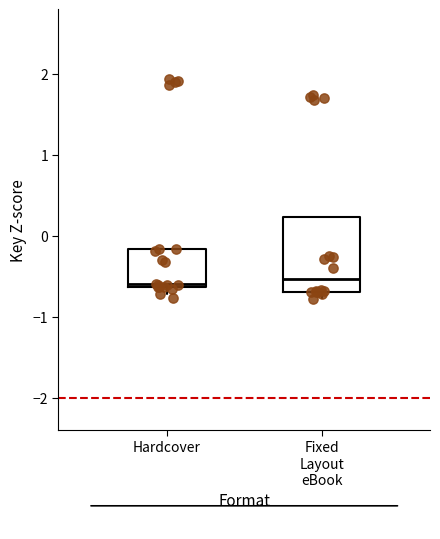

Reading left to right, transcribe this box plot: for each box, give where its median line is, the range the box spans, and where its two whiskers end, as read against the y-axis. The values are not printed on the chart, so give them approximately, as read against the axis.

Hardcover: median -0.6 (just above the box's lower edge), box -0.6 to -0.2, whiskers -0.8 to -0.2
Fixed Layout eBook: median -0.5, box -0.7 to 0.2, whiskers -0.8 to 0.2